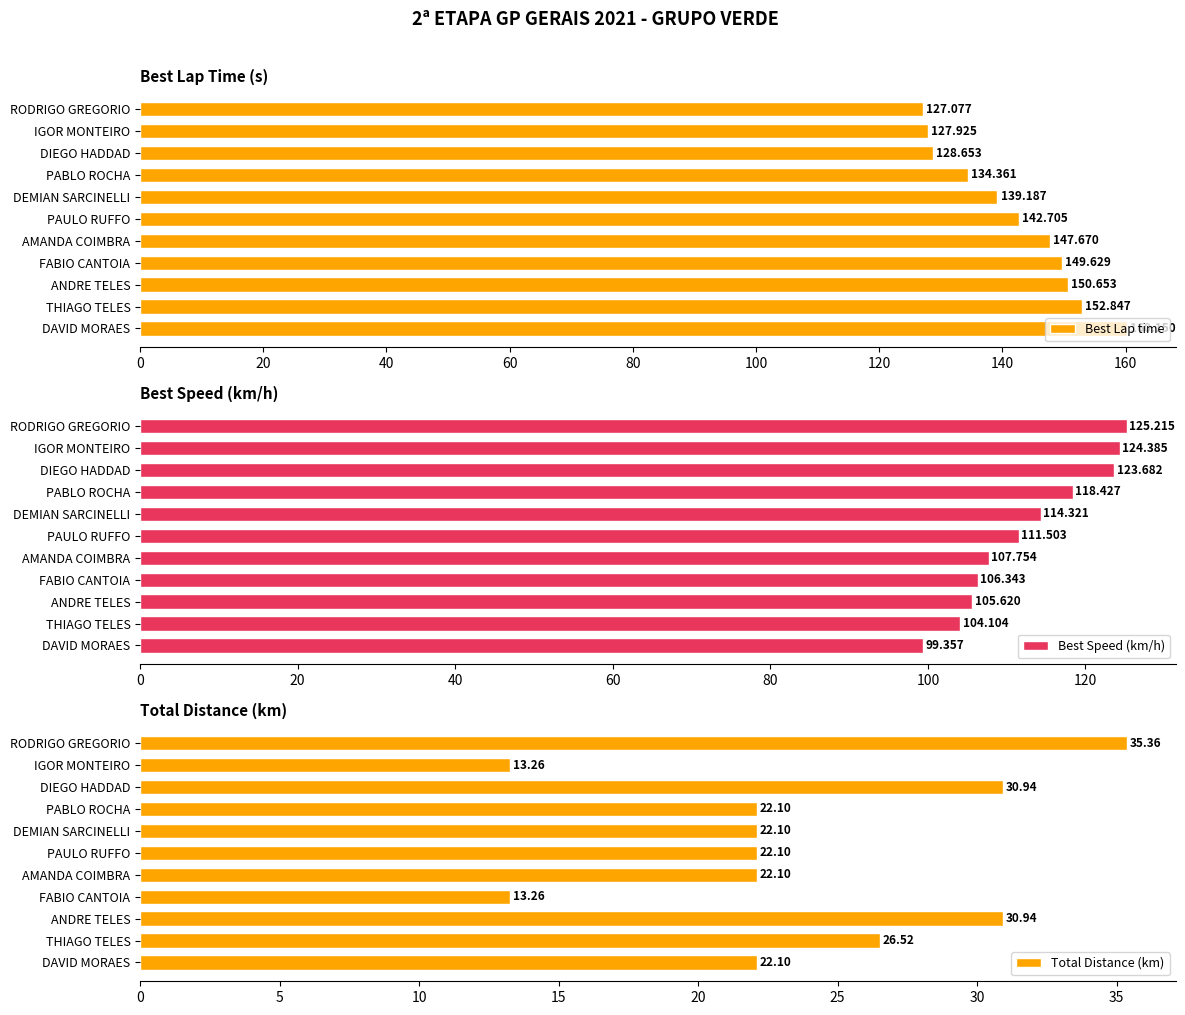

List the labels in order of Best Lap time value, largest first.

DAVID MORAES, THIAGO TELES, ANDRE TELES, FABIO CANTOIA, AMANDA COIMBRA, PAULO RUFFO, DEMIAN SARCINELLI, PABLO ROCHA, DIEGO HADDAD, IGOR MONTEIRO, RODRIGO GREGORIO